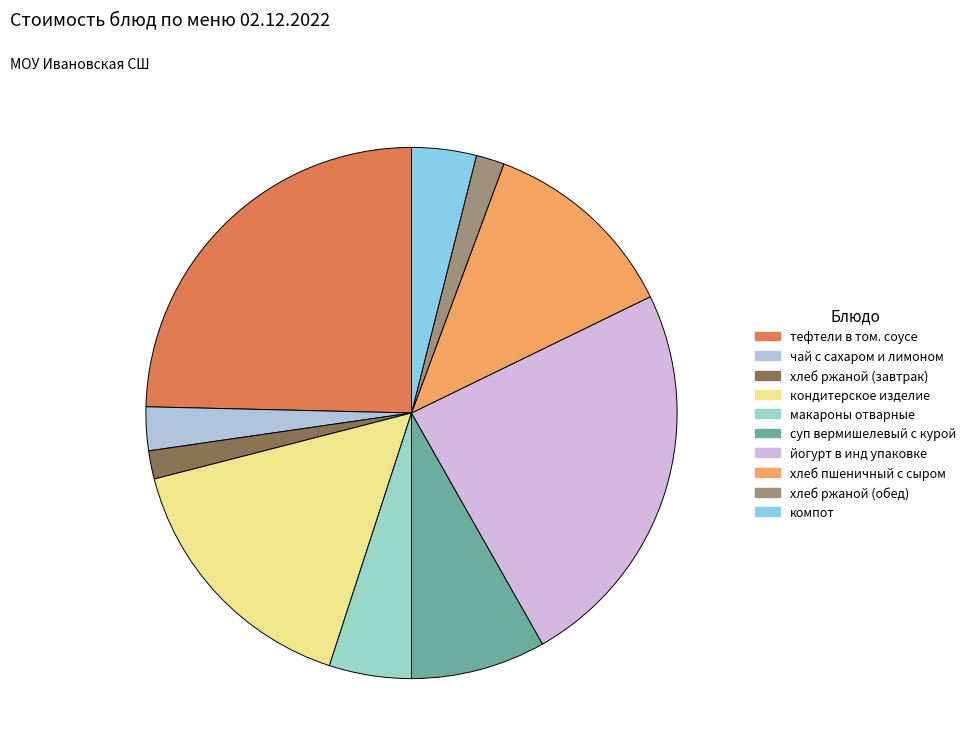

How many slices are in this pie chart?

10